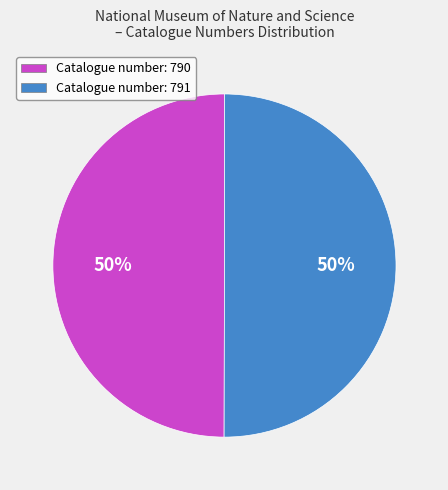

What is the ratio of the value at Catalogue number: 791 to the value at Catalogue number: 790?

1.0